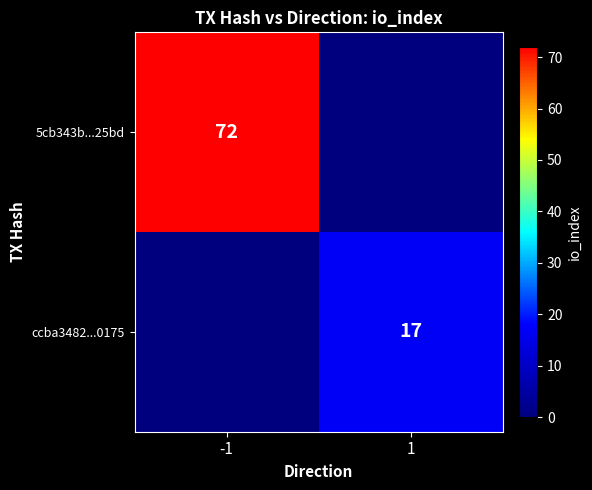

What is the total value across all series at 1?

17